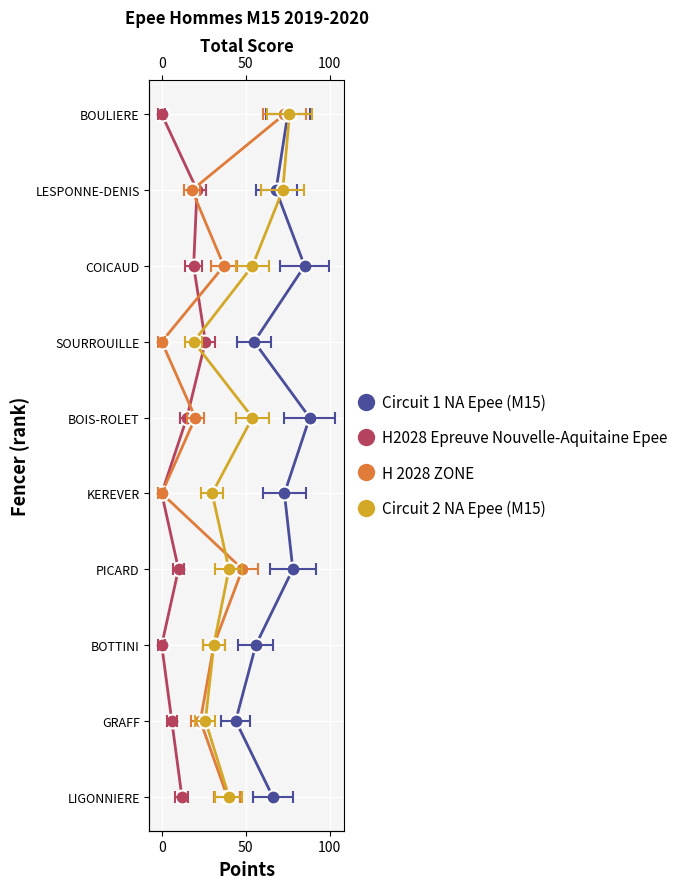

What are all the series names shown in the legend?

Circuit 1 NA Epee (M15), H2028 Epreuve Nouvelle-Aquitaine Epee, H 2028 ZONE, Circuit 2 NA Epee (M15)